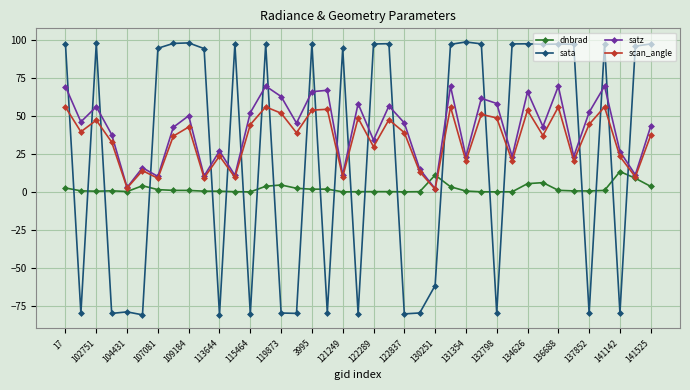

Rank the series by their maximum value, from lowest to highest.

dnbrad, scan_angle, satz, sata